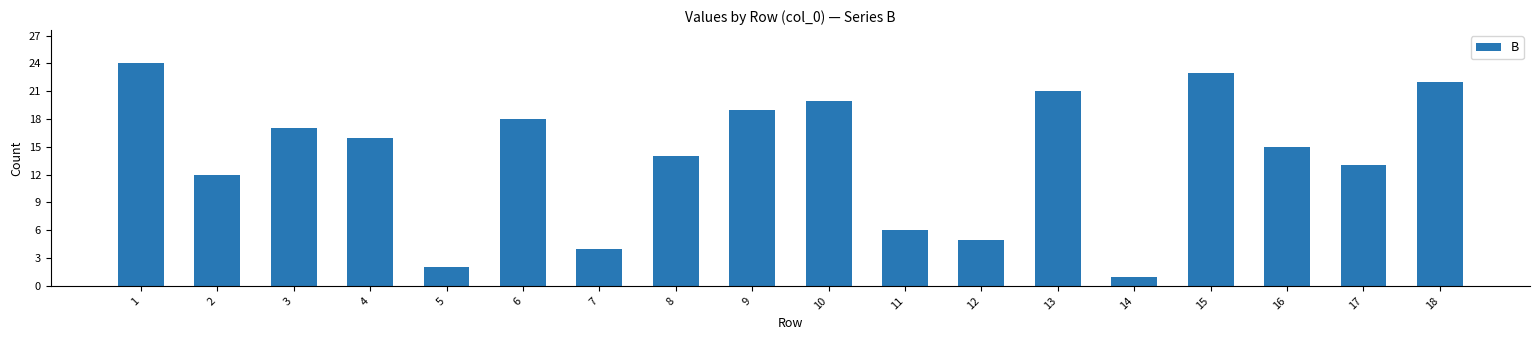

The value at 7 is 4. True or false?

True